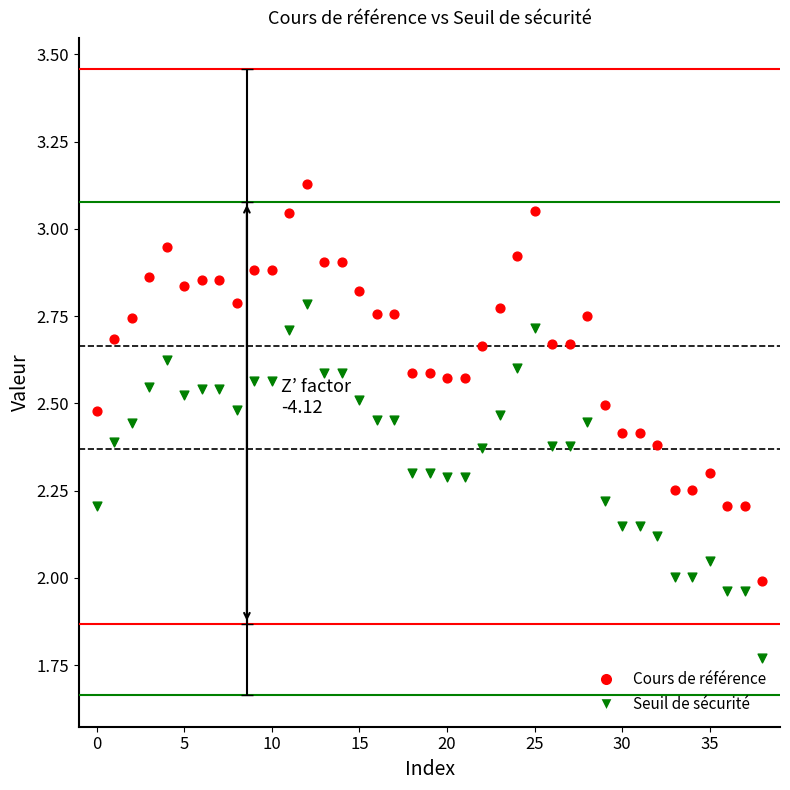

Which series has the largest Y range (max minus min)?

Cours de référence